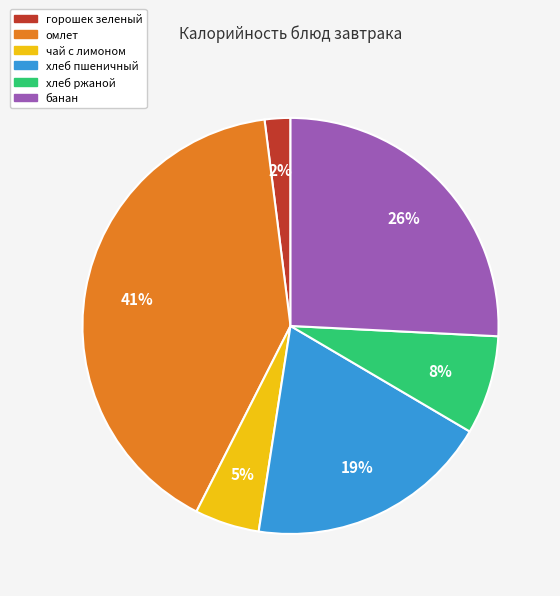

Is it true that хлеб ржаной is 1% of the pie?

False